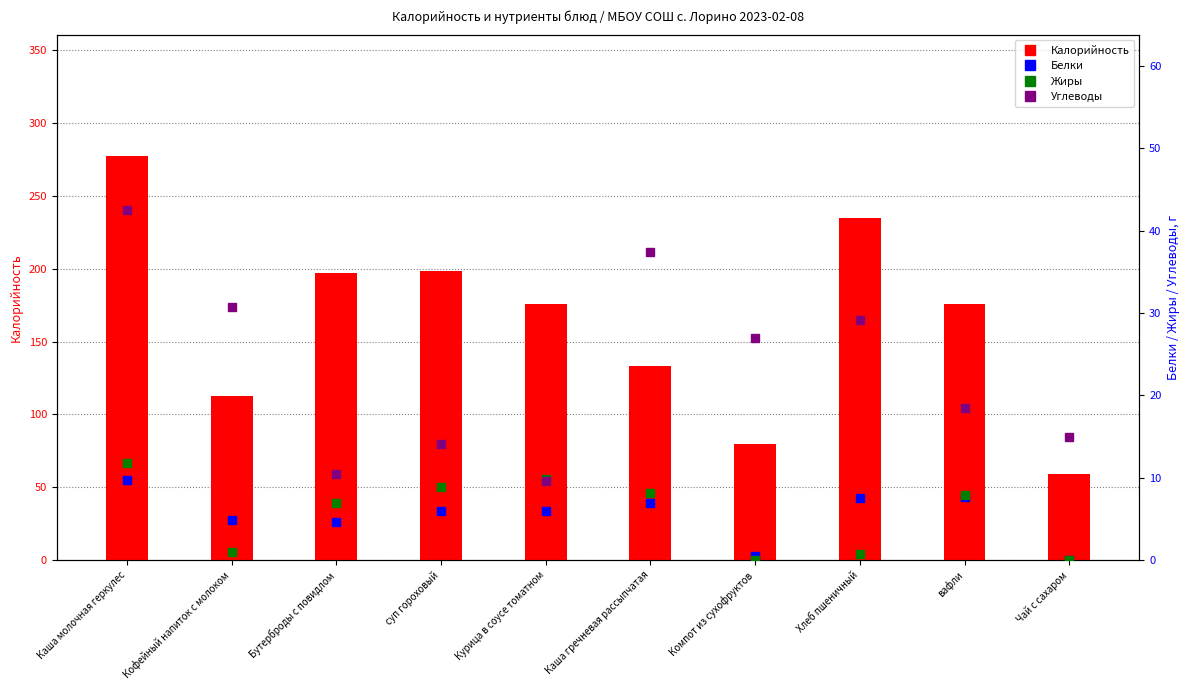

What is the maximum value shown in the chart?

277.5